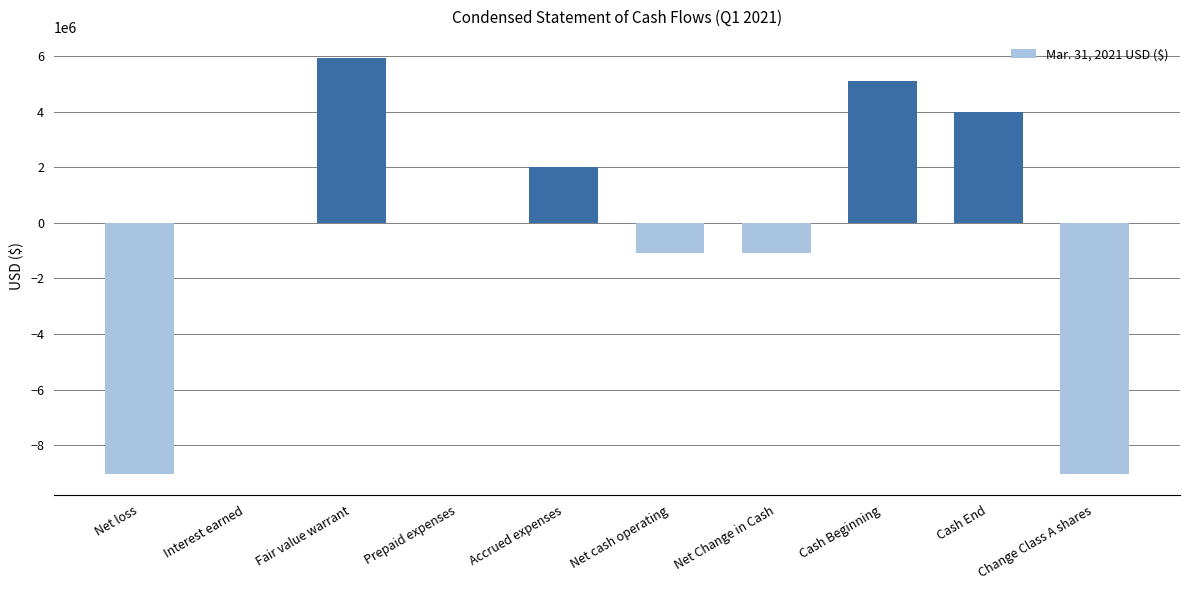

What is the difference between the values at Prepaid expenses and Net cash operating?

1101832